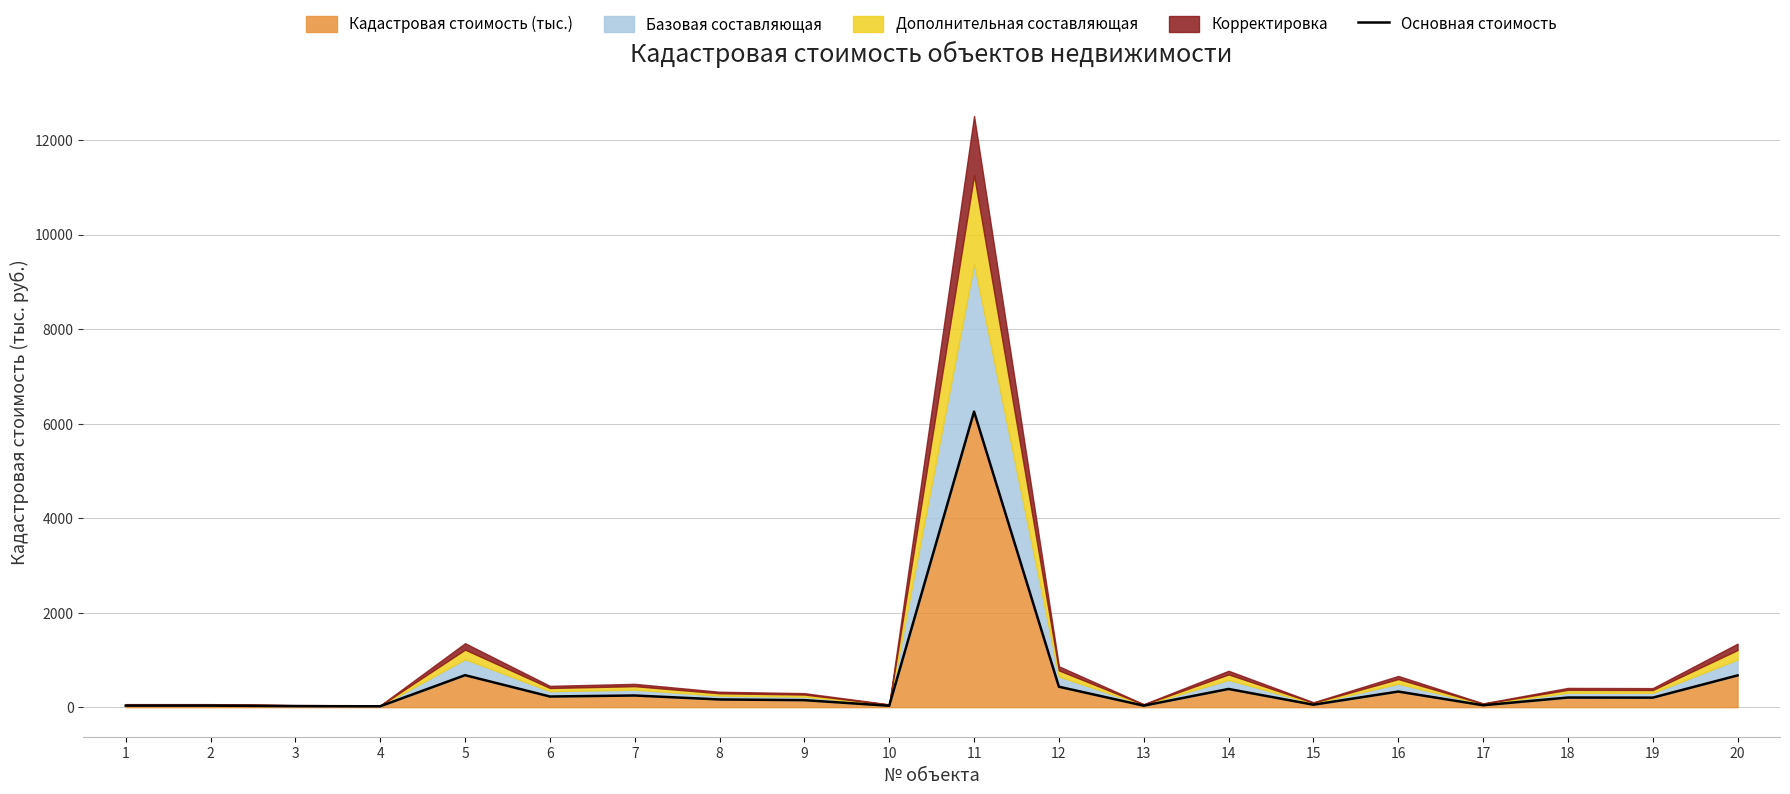

Between 8 and 6, which is larger?

6